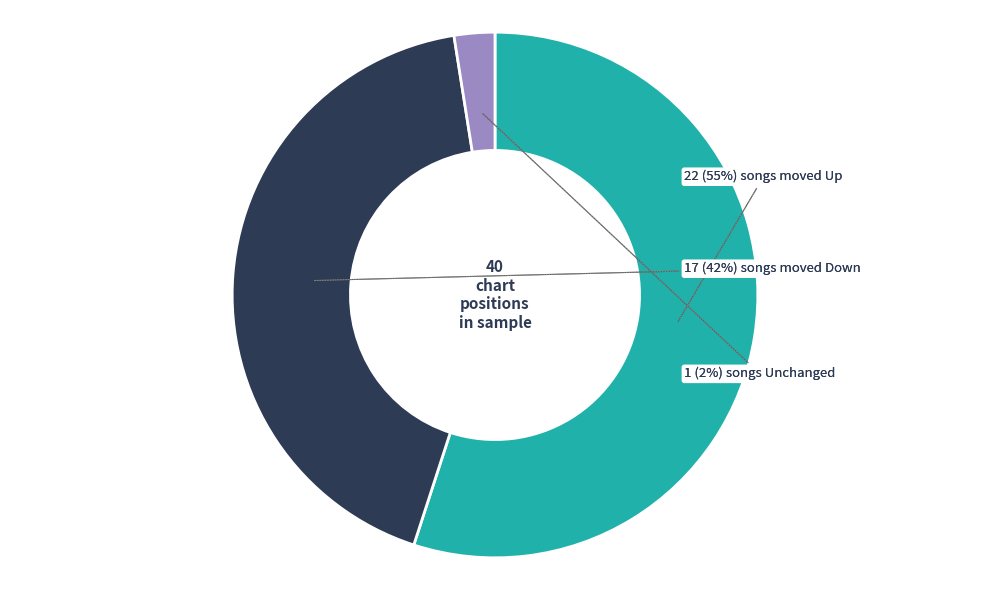

Which category has the biggest portion of the pie?

up